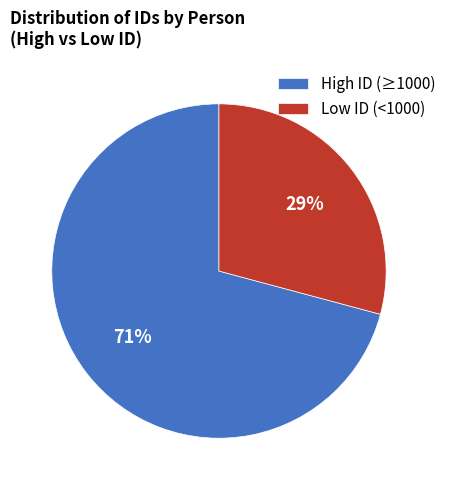

Which category accounts for the majority?

High ID (≥1000)